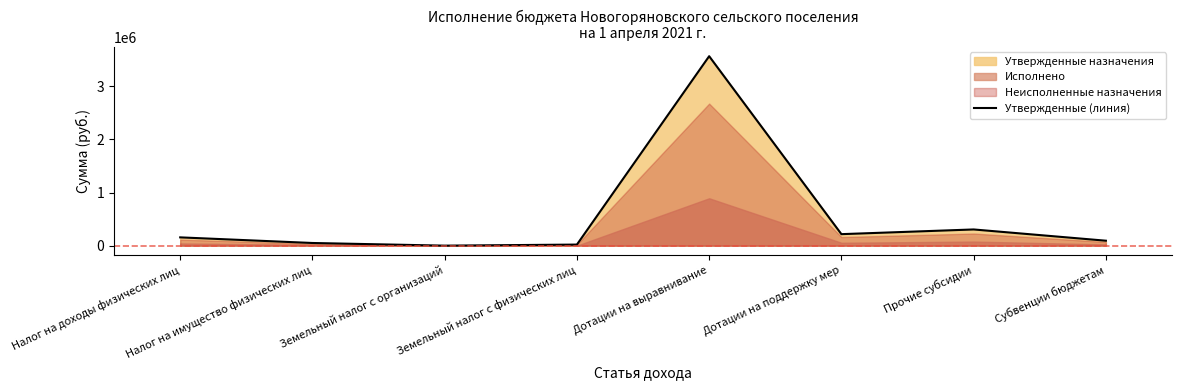

Reading left to right, extract all data points from this chart.

Налог на доходы физических лиц=155829	Налог на имущество физических лиц=50000	Земельный налог с организаций=0	Земельный налог с физических лиц=20000	Дотации на выравнивание=3567500	Дотации на поддержку мер=216390	Прочие субсидии=304876	Субвенции бюджетам=93000